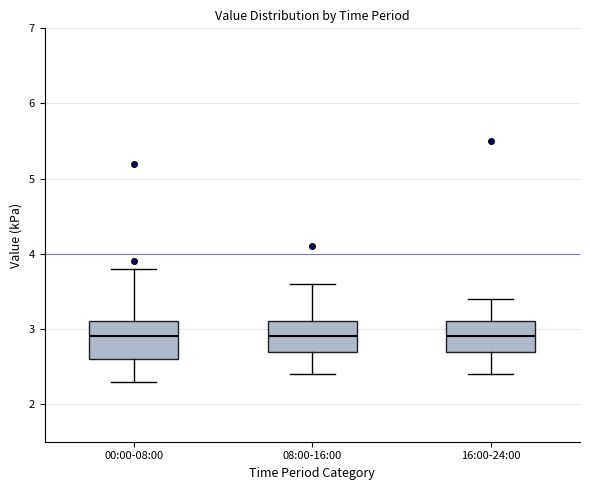

Reading left to right, transcribe this box plot: for each box, give where its median line is, the range the box spans, and where its two whiskers end, as read against the y-axis. The values are not printed on the chart, so give them approximately, as read against the axis.

00:00-08:00: median 2.9, box 2.6 to 3.1, whiskers 2.3 to 3.8
08:00-16:00: median 2.9, box 2.7 to 3.1, whiskers 2.4 to 3.6
16:00-24:00: median 2.9, box 2.7 to 3.1, whiskers 2.4 to 3.4